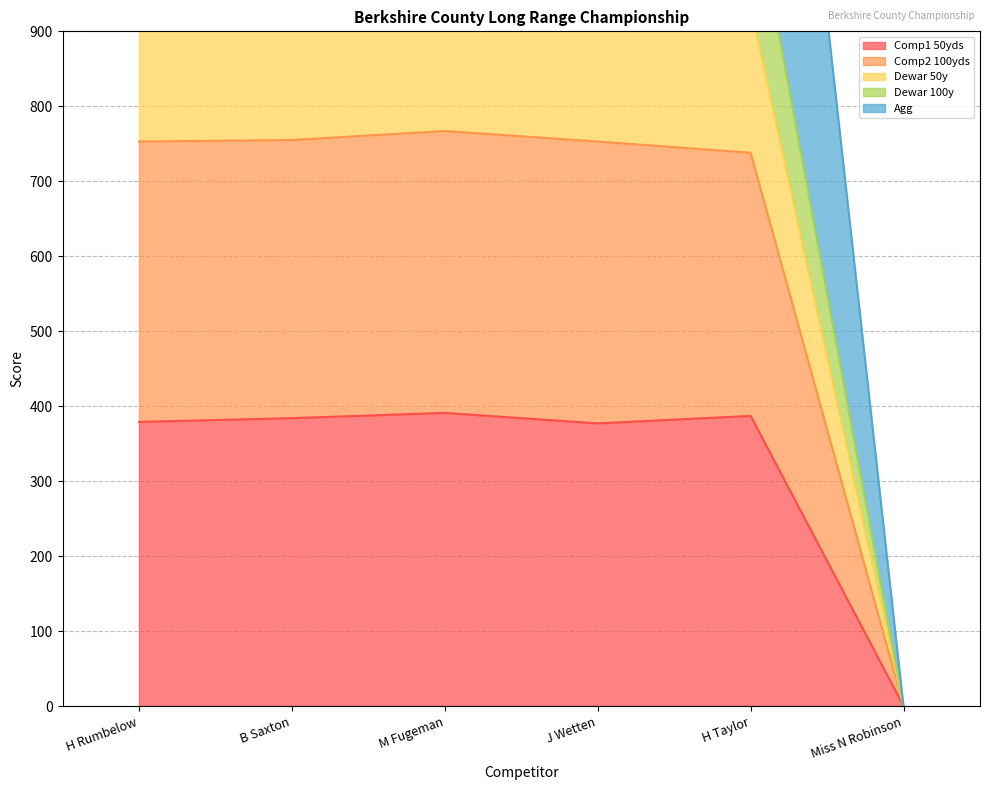

Does the chart have visible grid lines?

Yes